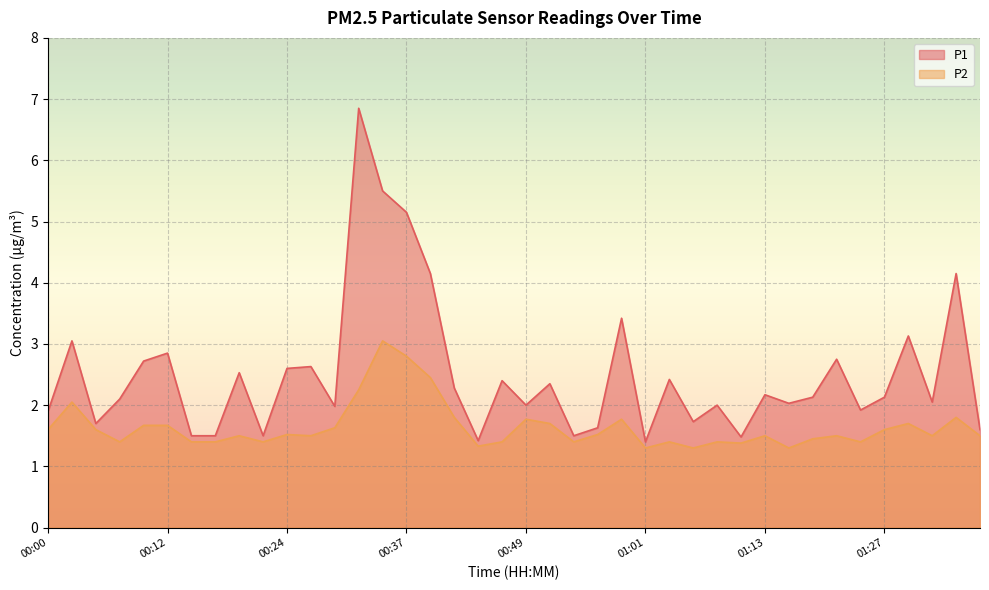

Where is P2 nearest to the value 2?

00:02